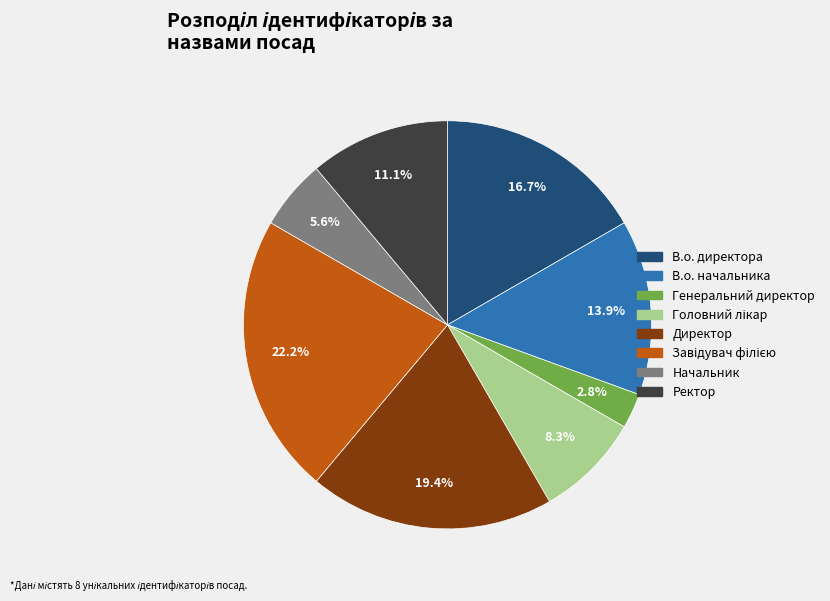

To the nearest percent, what portion does Генеральний директор represent?

3%